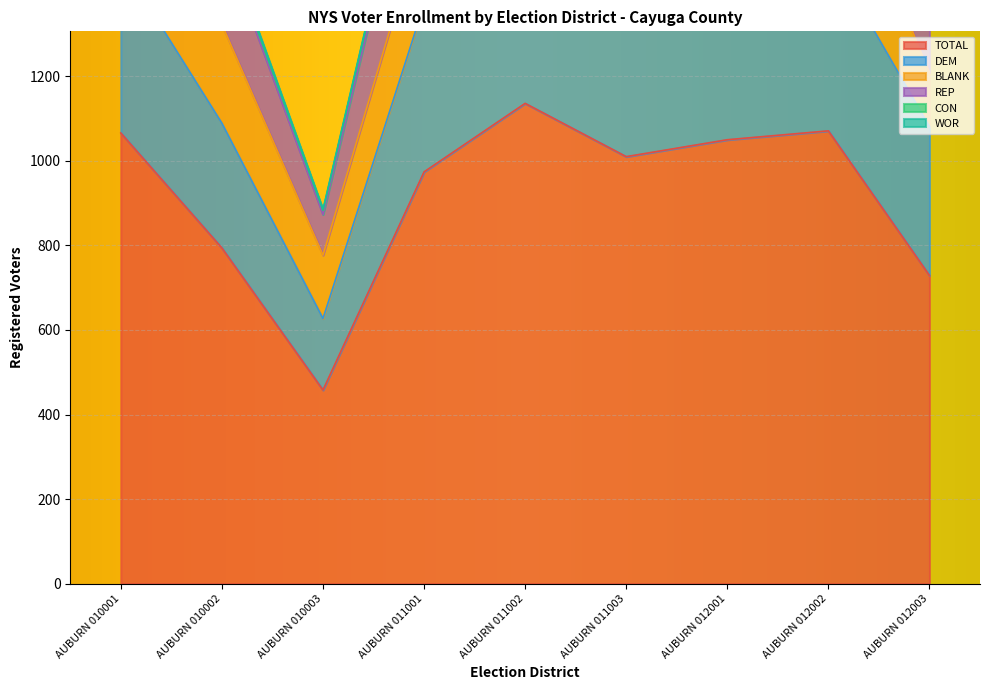

Where do REP and BLANK first cross each other?

AUBURN 010003 and AUBURN 011001